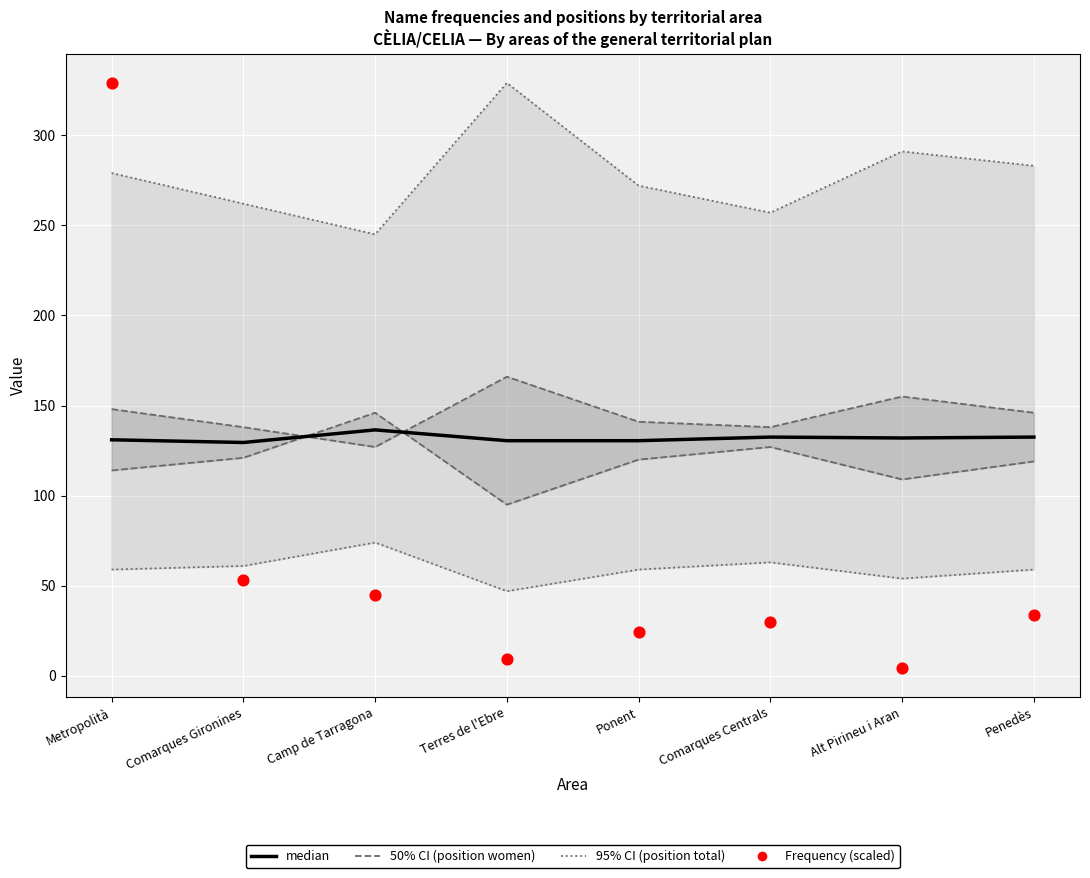

Which series has the widest spread of Y values?

Frequency (scaled)